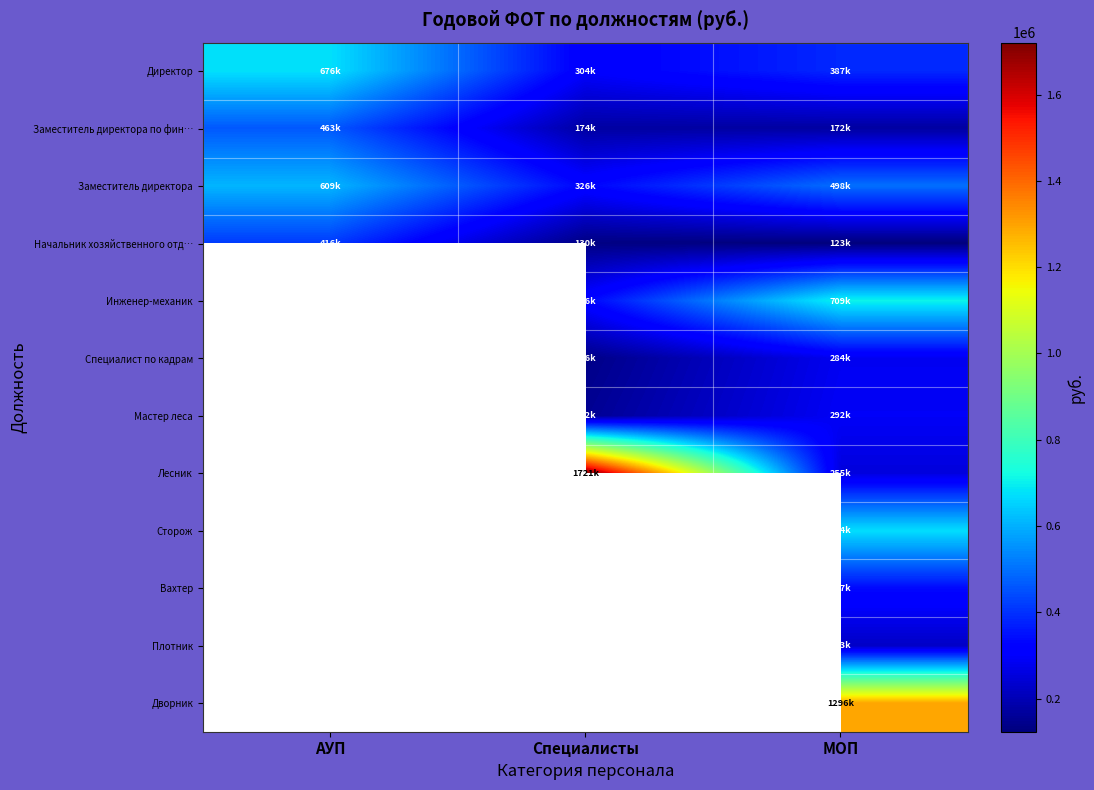

The value of Заместитель директора по фин… at АУП is 715719.8. True or false?

False